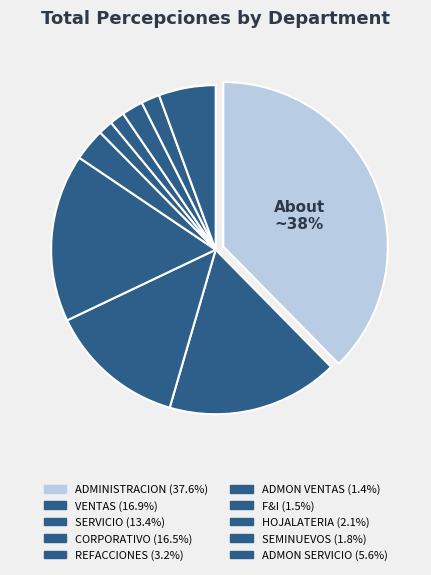

What percentage is NOT represented by ADMON VENTAS?

98.6%